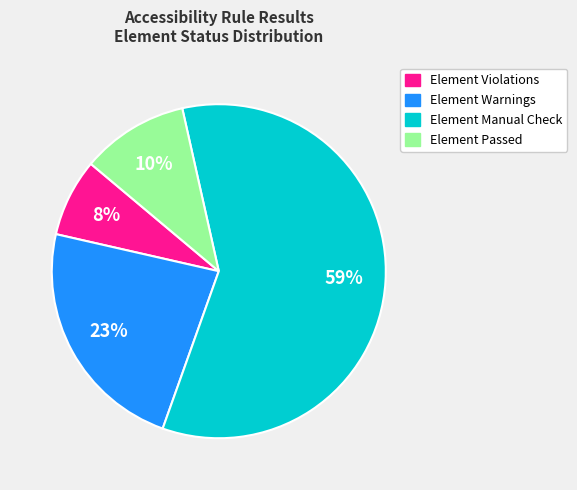

Count the number of slices in the pie.

4